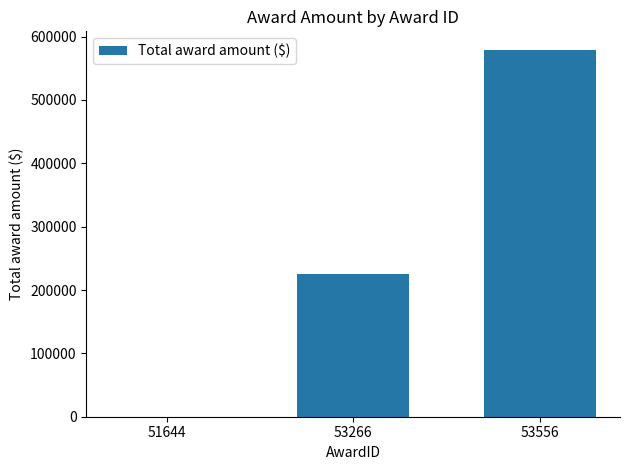

At which label is the value closest to 289693?

53266